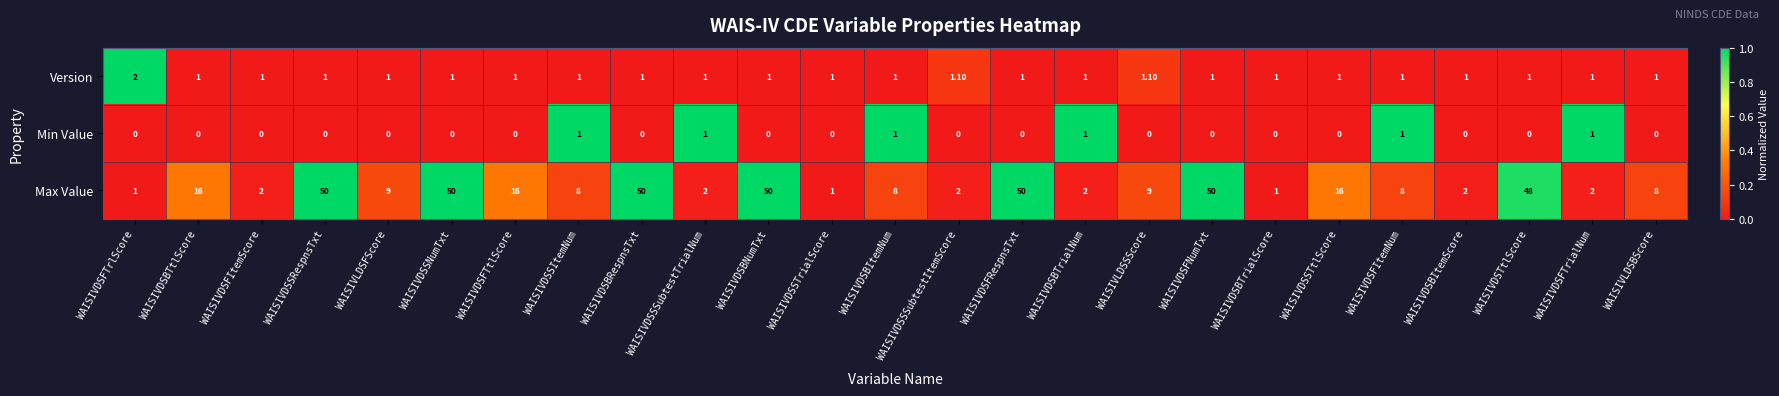

What is the sum of the Version values at WAISIVDSBTrialScore and WAISIVLDSFScore?

2.0